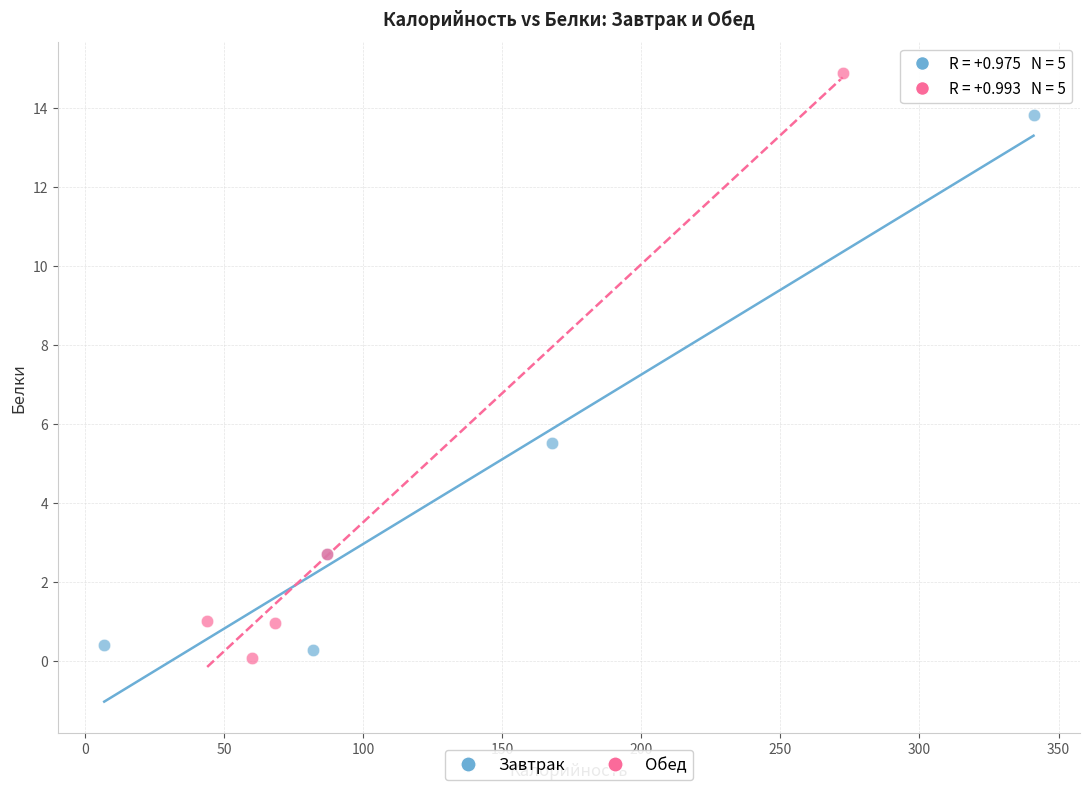

What are all the series names shown in the legend?

Завтрак, Обед